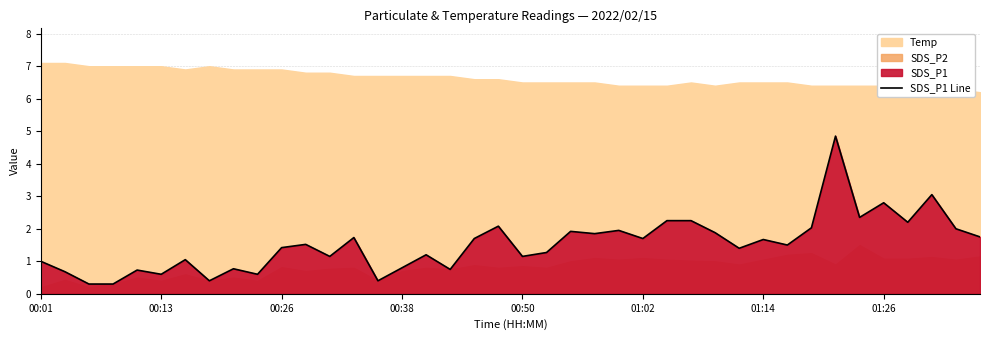

What is the lowest value of the SDS_P1 Line series?

0.3